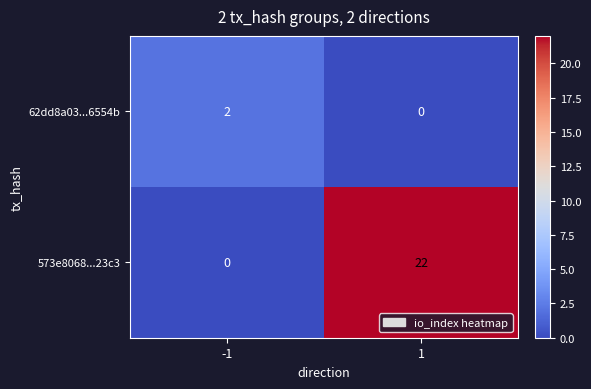

At -1, list the series in order from largest to smallest.

62dd8a03...6554b, 573e8068...23c3